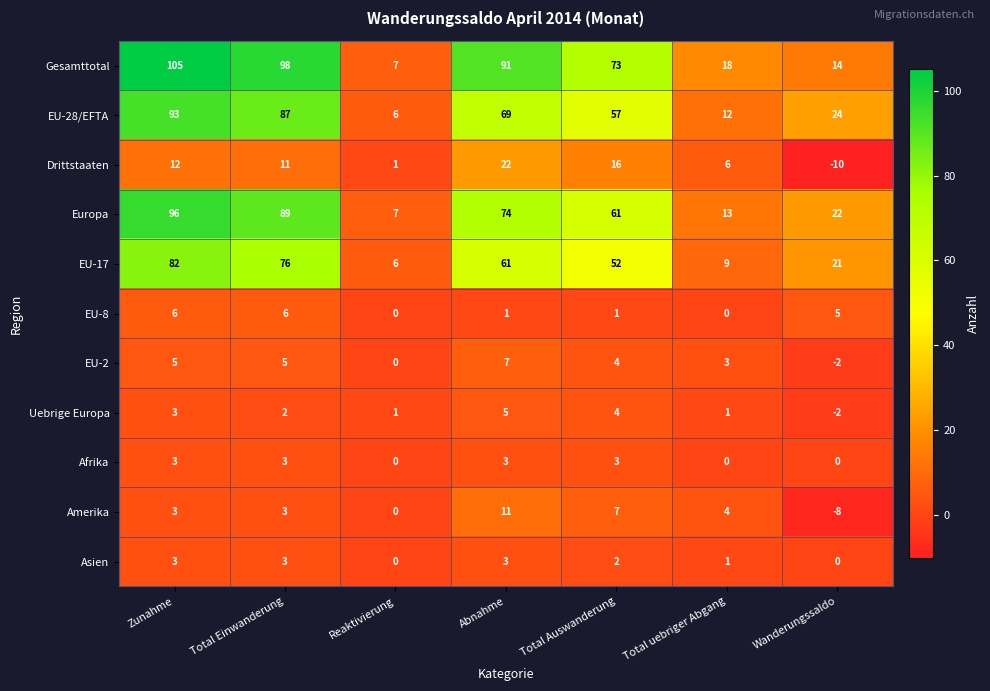

At how many categories does at least one series exceed 52?

4